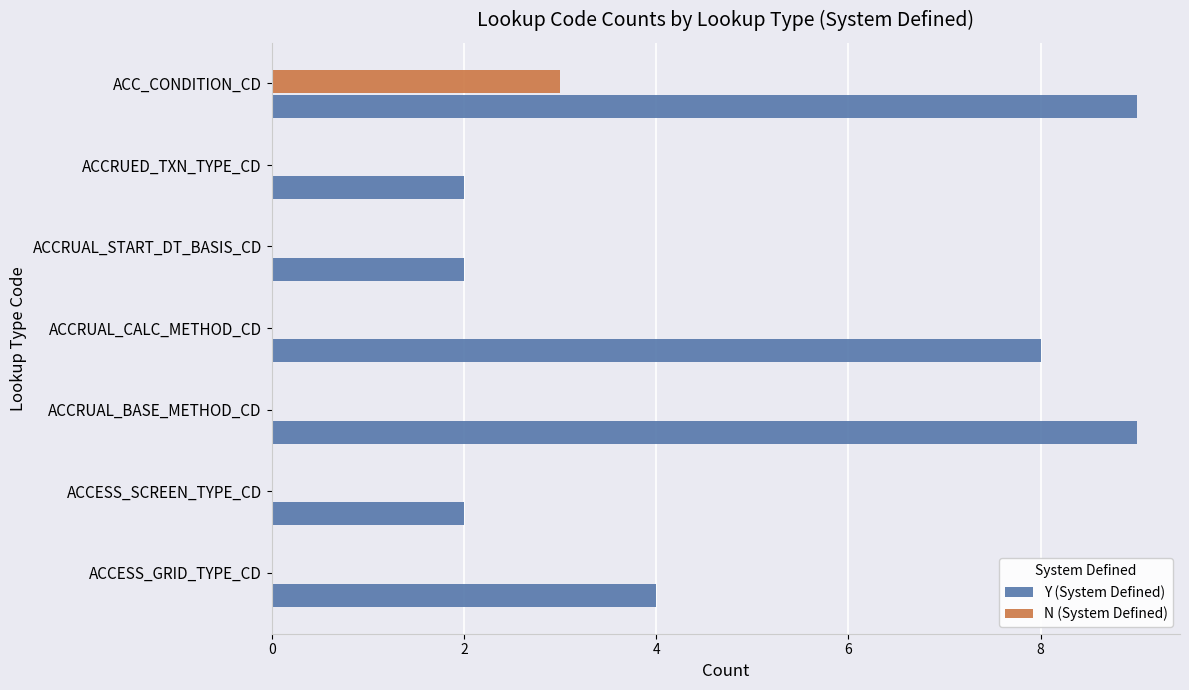

Which category has the highest value in the N (System Defined) series?

ACC_CONDITION_CD